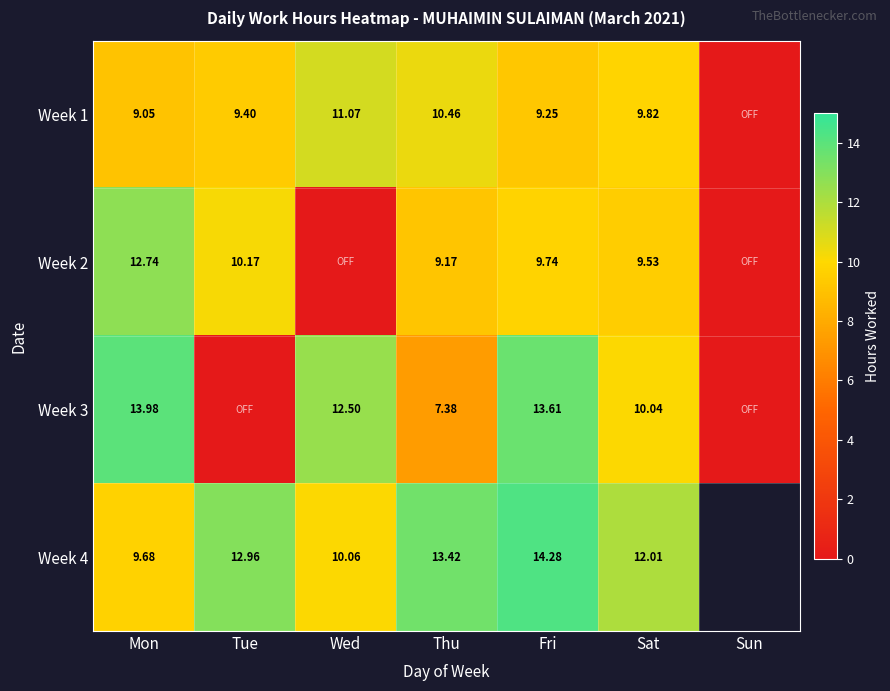

At which category does the chart reach its peak across all series?

Fri